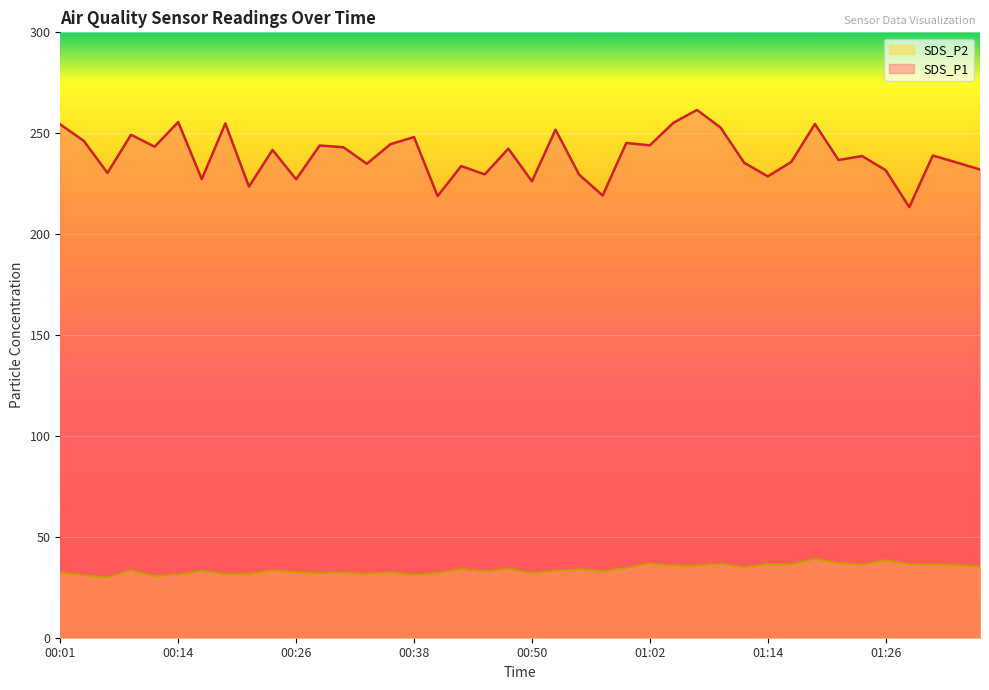

How many series are shown in this chart?

2